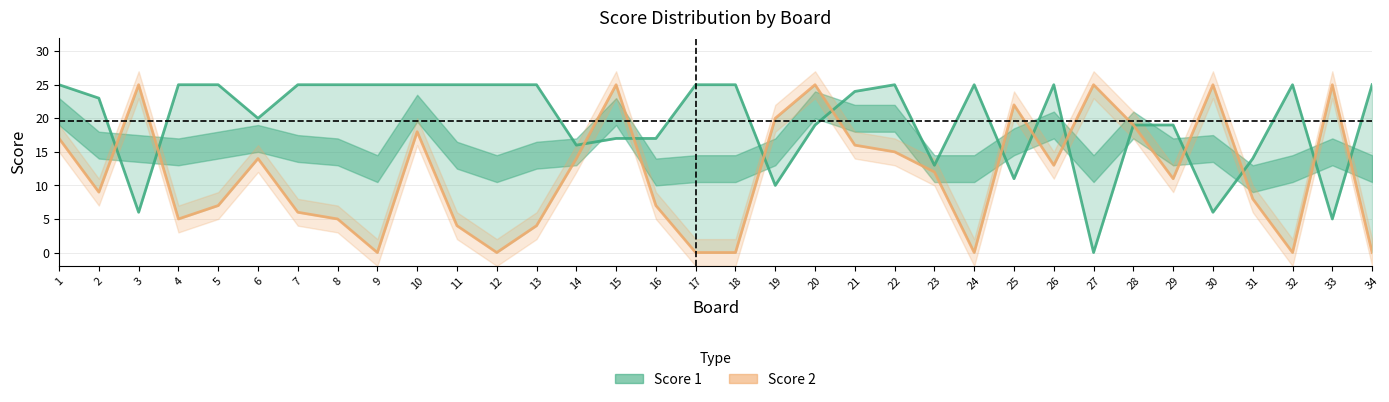

Rank the categories by Score 2 value from lowest to highest.

9, 12, 17, 18, 24, 32, 34, 11, 13, 4, 8, 7, 5, 16, 31, 2, 29, 23, 26, 6, 14, 22, 21, 1, 10, 28, 19, 25, 3, 15, 20, 27, 30, 33